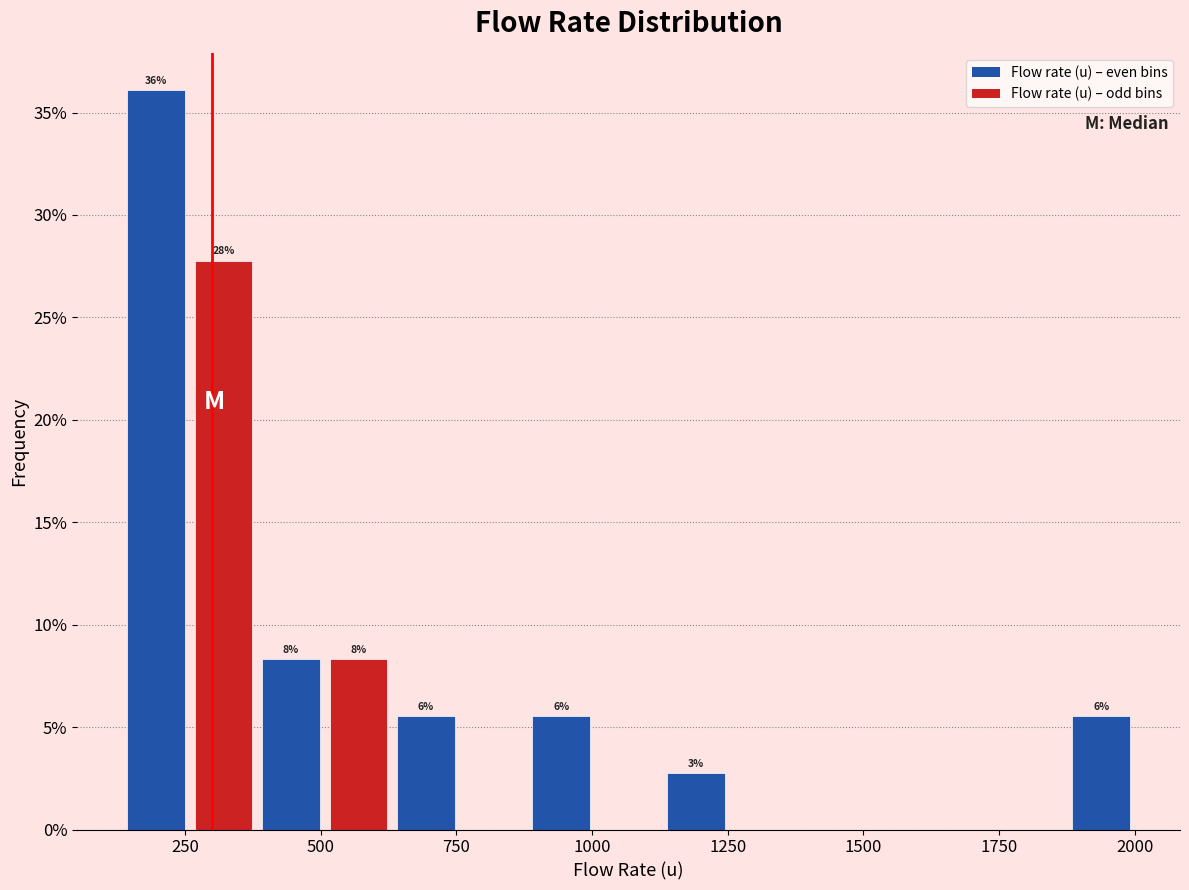

Around what value on the x-axis is the tallest bar? Give the approximate position of its centre, as read against the axis.

200